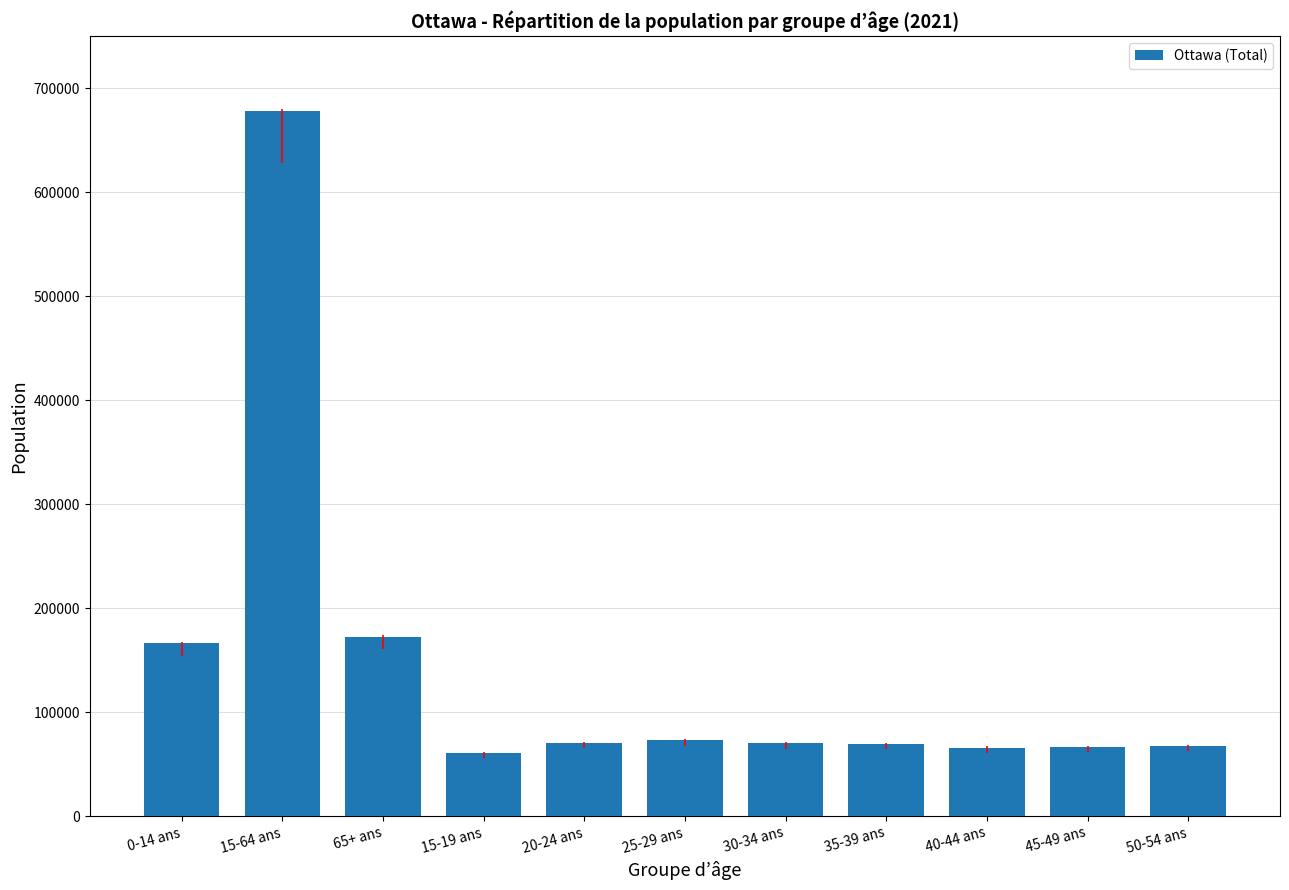

What is the change in value from 65+ ans to 25-29 ans?

-99320